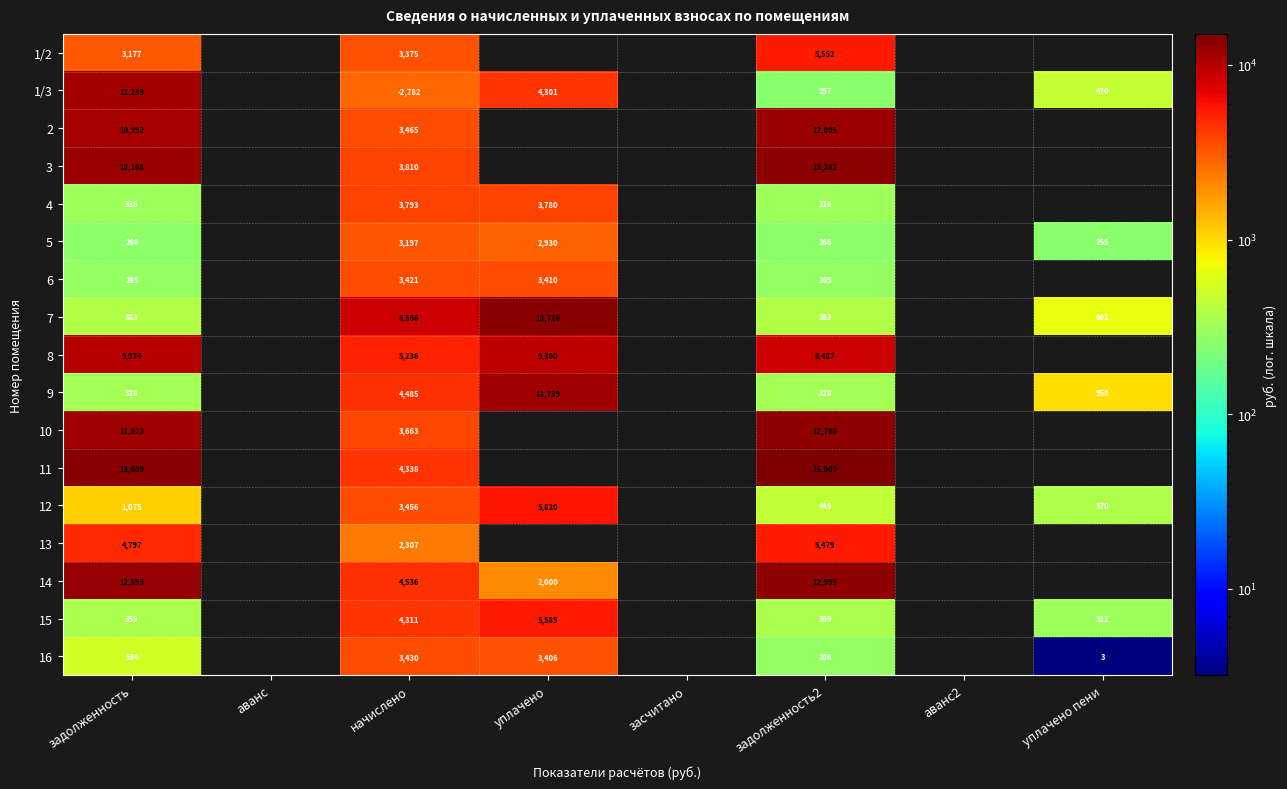

At which label does 14 reach its minimum?

уплачено